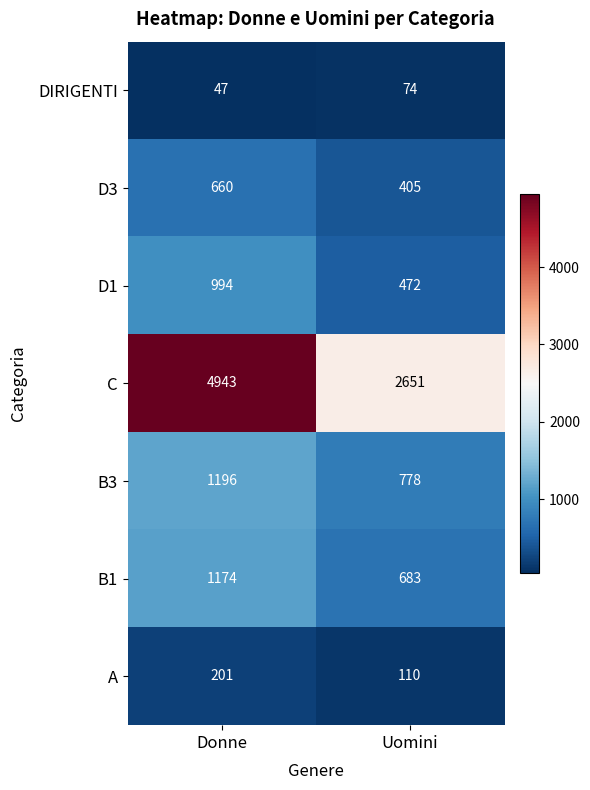

Rank the series at Donne from lowest to highest value.

DIRIGENTI, A, D3, D1, B1, B3, C